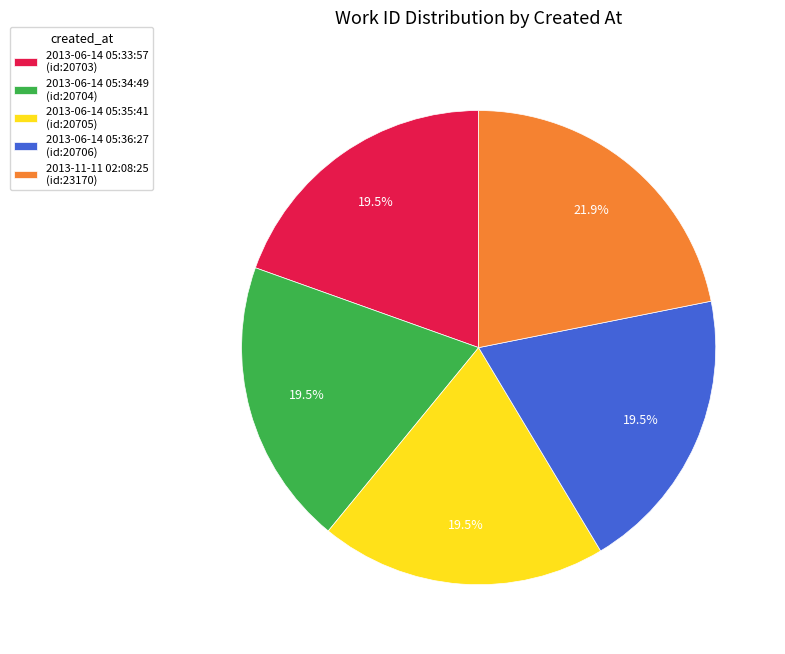

Which slice is the largest?

2013-11-11 02:08:25